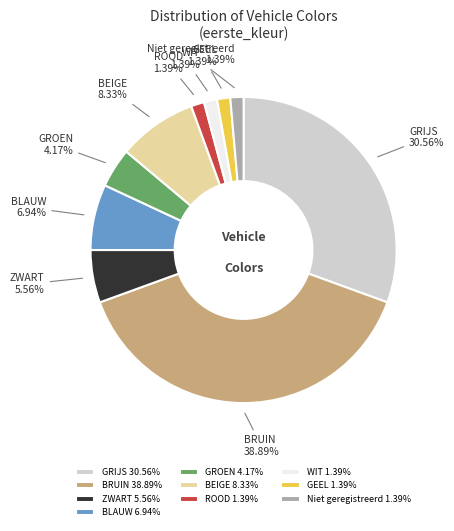

Which slice is the largest?

BRUIN